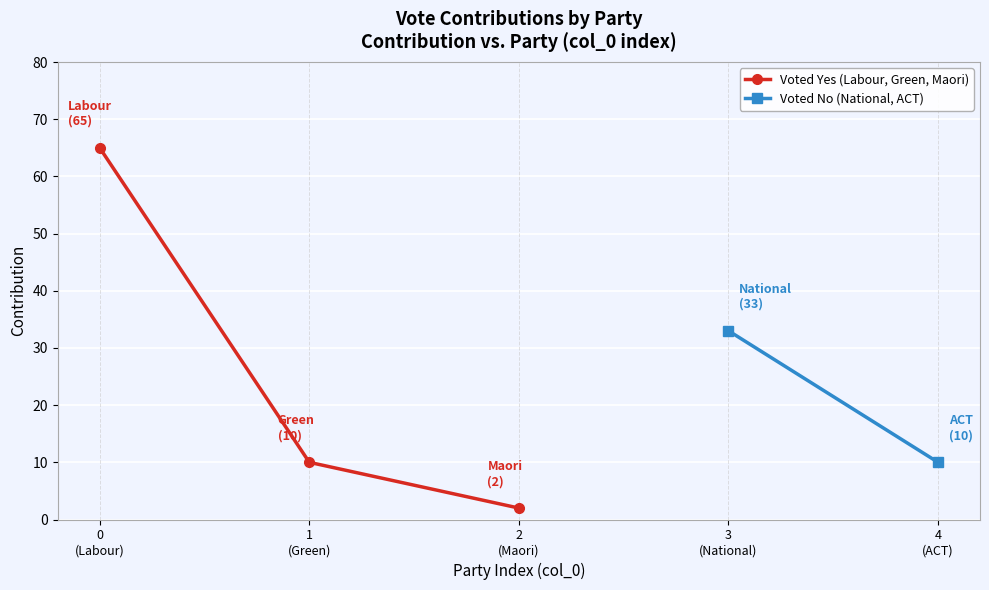

True or false: the data shows 3 at 2 (Maori).

False